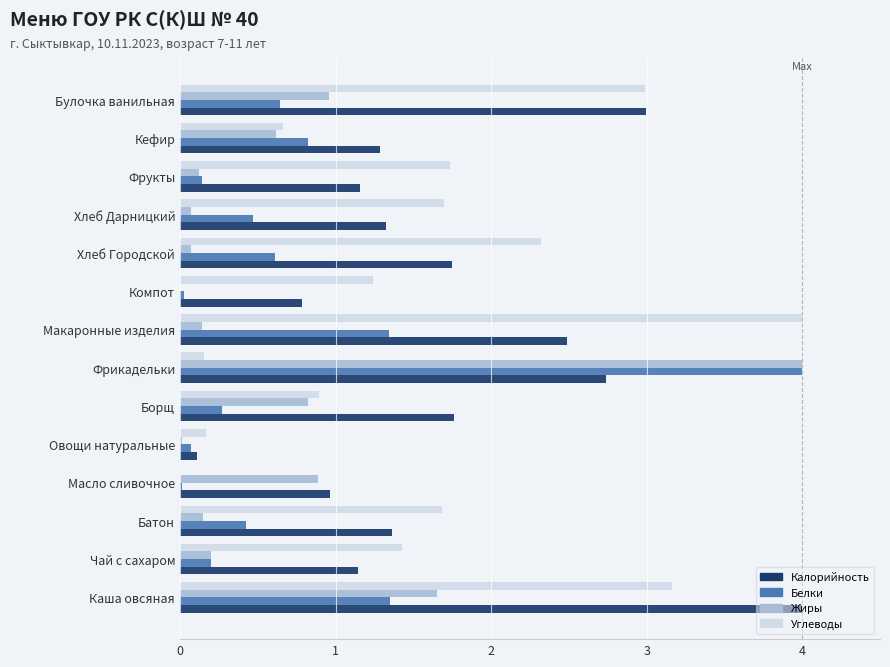

What is the average value of the Белки series?

0.7